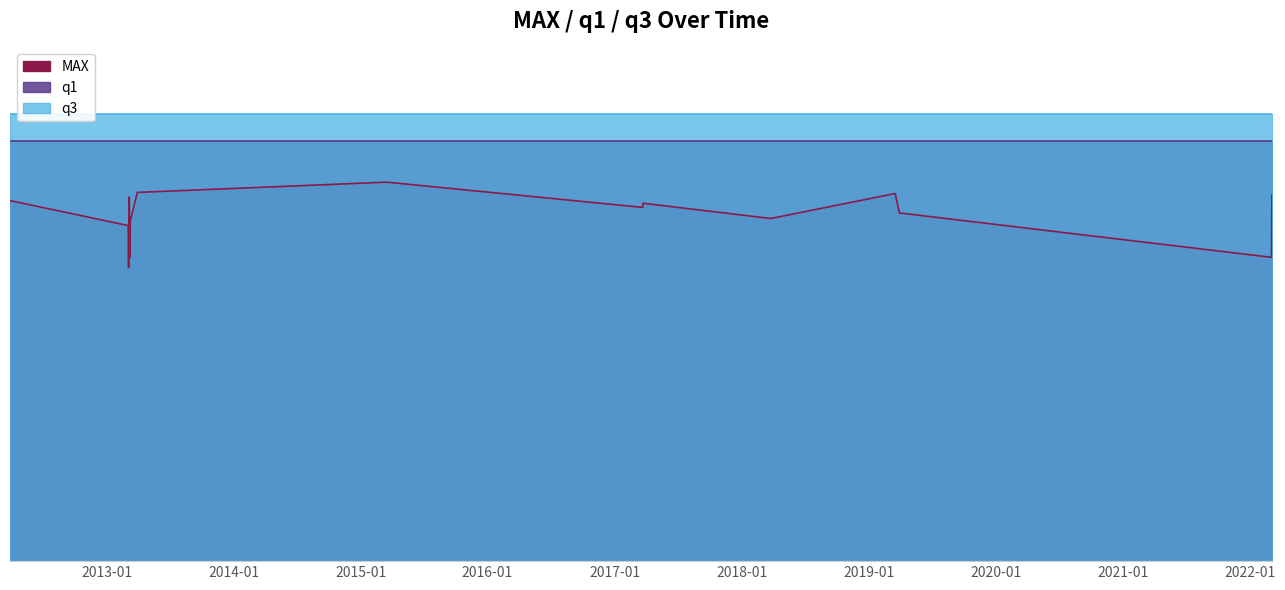

Count the number of data series in this chart.

3